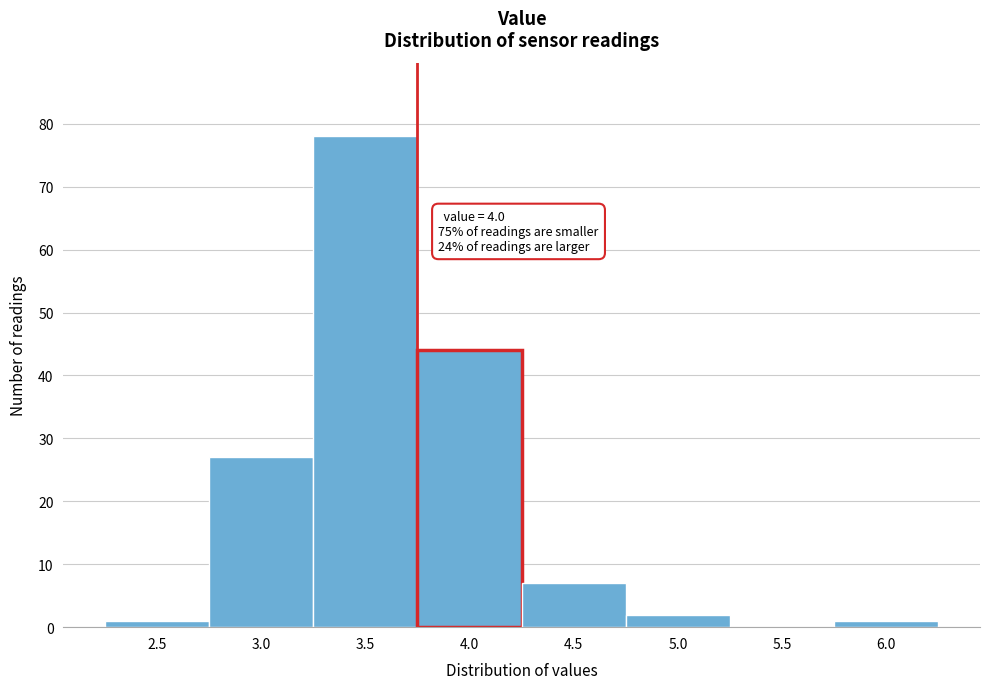

Reading left to right, what are all the values shown in this chart?

2.5=1	3.0=27	3.5=78	4.0=44	4.5=7	5.0=2	5.5=0	6.0=1